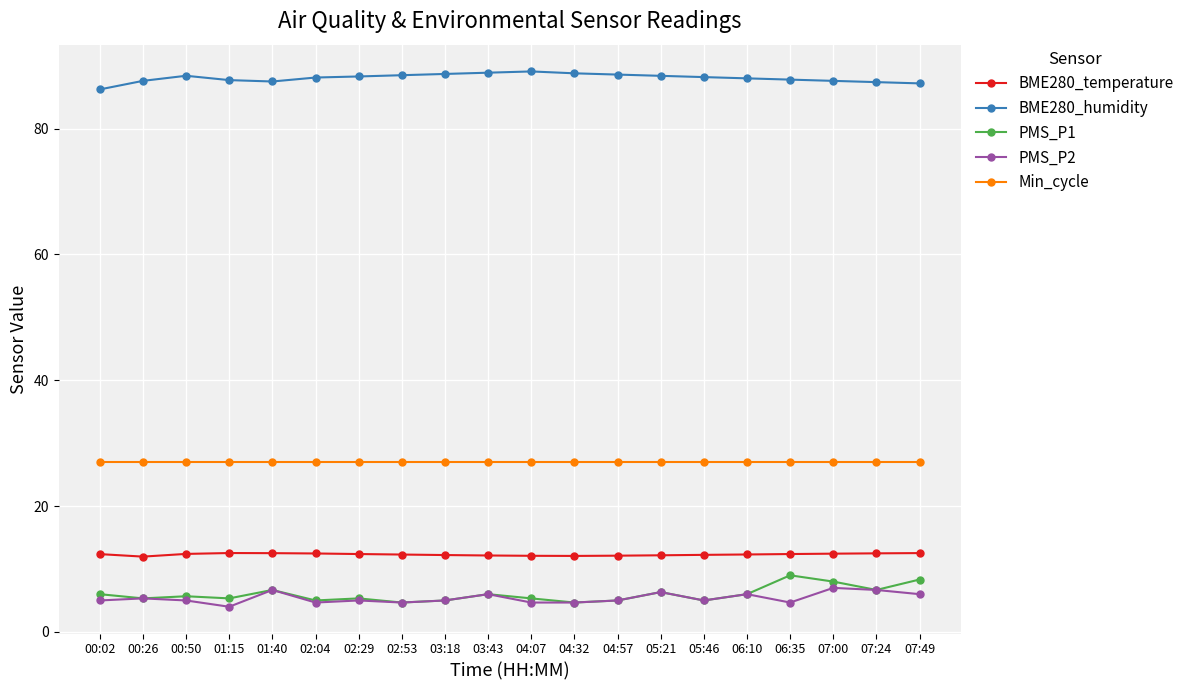

True or false: PMS_P2 has more than 0 interior local peaks.

True